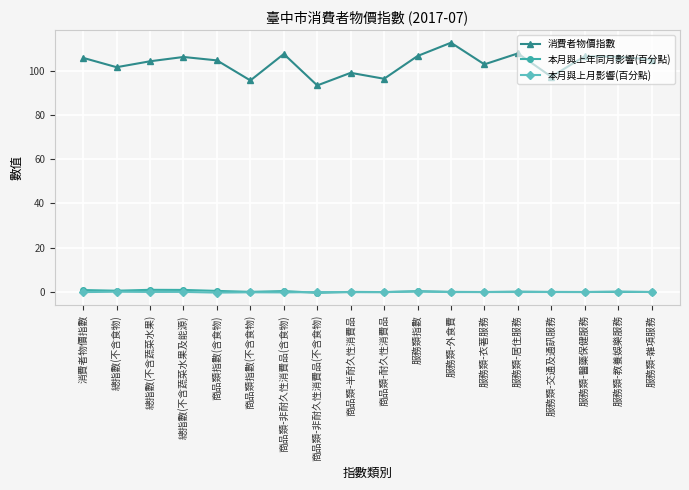

True or false: 消費者物價指數 has a value of 96.3 at 商品類-耐久性消費品.

True